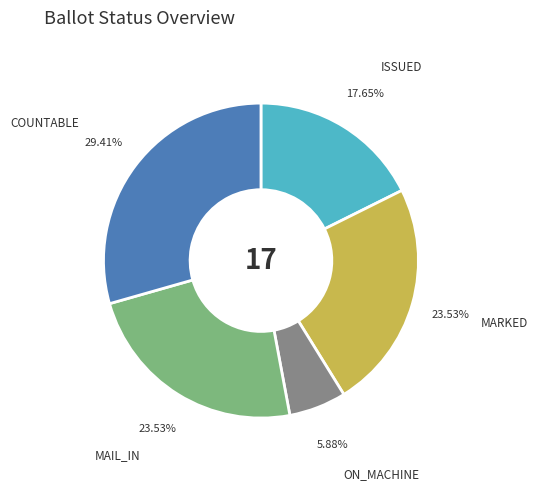

Do ON_MACHINE and COUNTABLE together represent more than half of the pie?

No